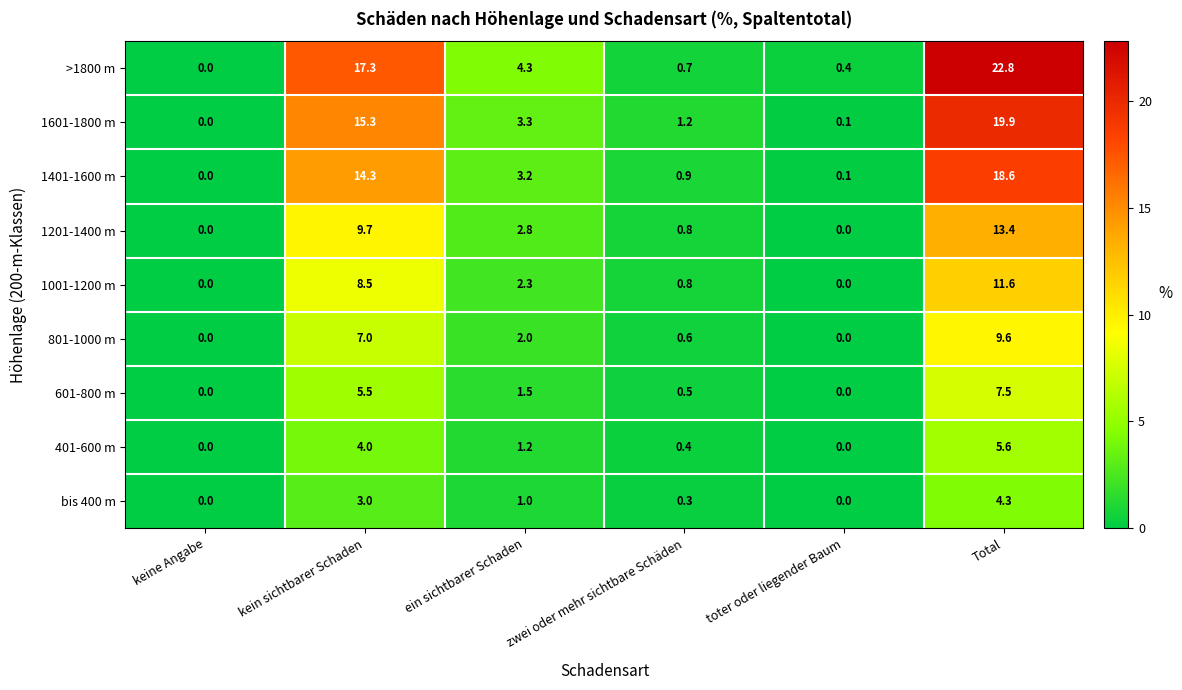

What is the difference between the maximum and minimum values in the bis 400 m series?

4.3